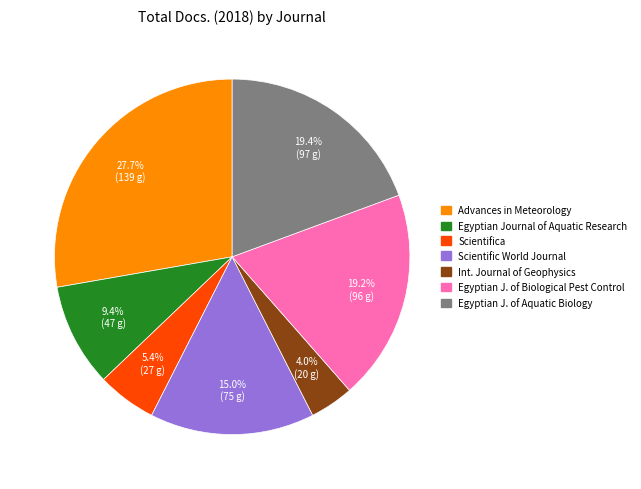

Does Egyptian Journal of Aquatic Research account for over 50% of the chart?

No